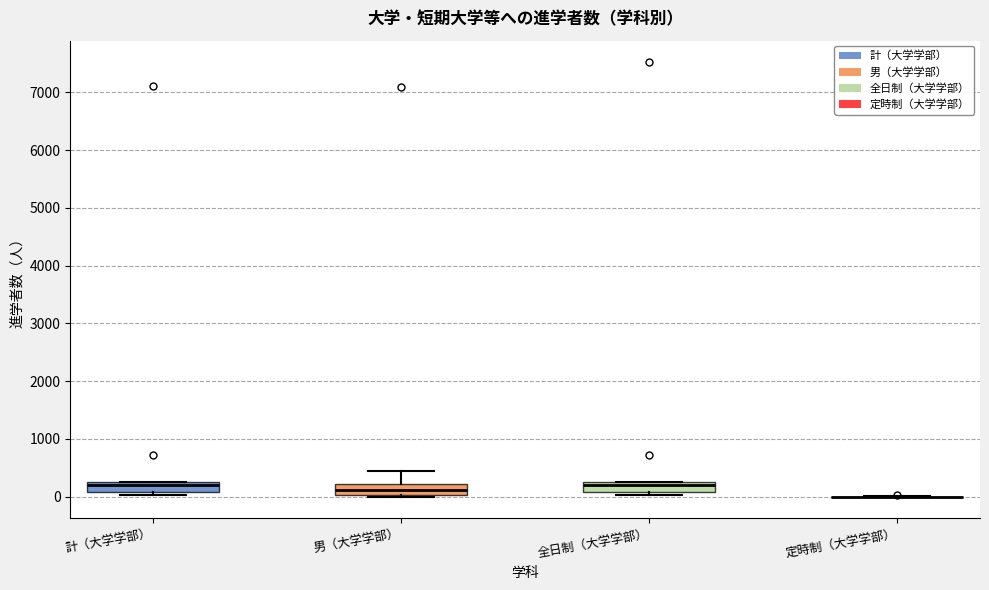

Reading left to right, read every box against the y-axis: the position of its median line, the range the box covers, and the ends of its whiskers. The values are not printed on the chart, so give them approximately, as read against the axis.

計（大学学部）: median 200, box 100 to 300, whiskers 0 to 300
男（大学学部）: median 100, box 0 to 200, whiskers 0 to 400
全日制（大学学部）: median 200, box 100 to 300, whiskers 0 to 300
定時制（大学学部）: box collapsed to a line at 0, whiskers 0 to 0